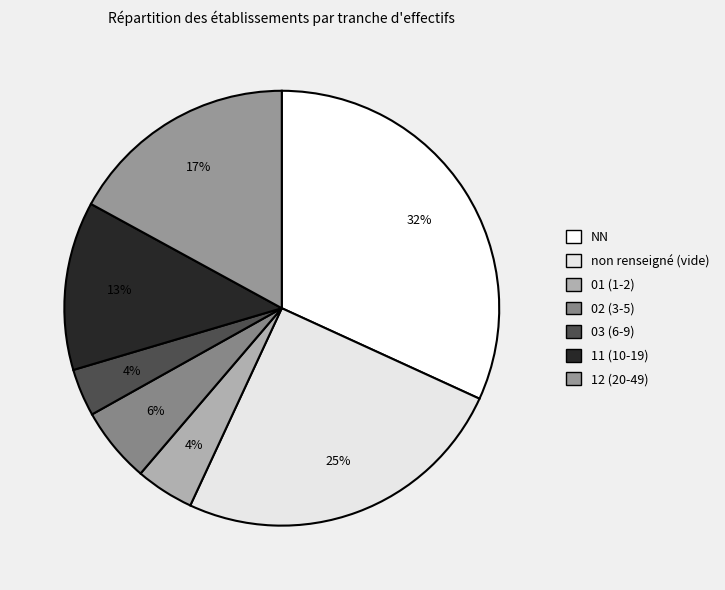

How many slices are in this pie chart?

7